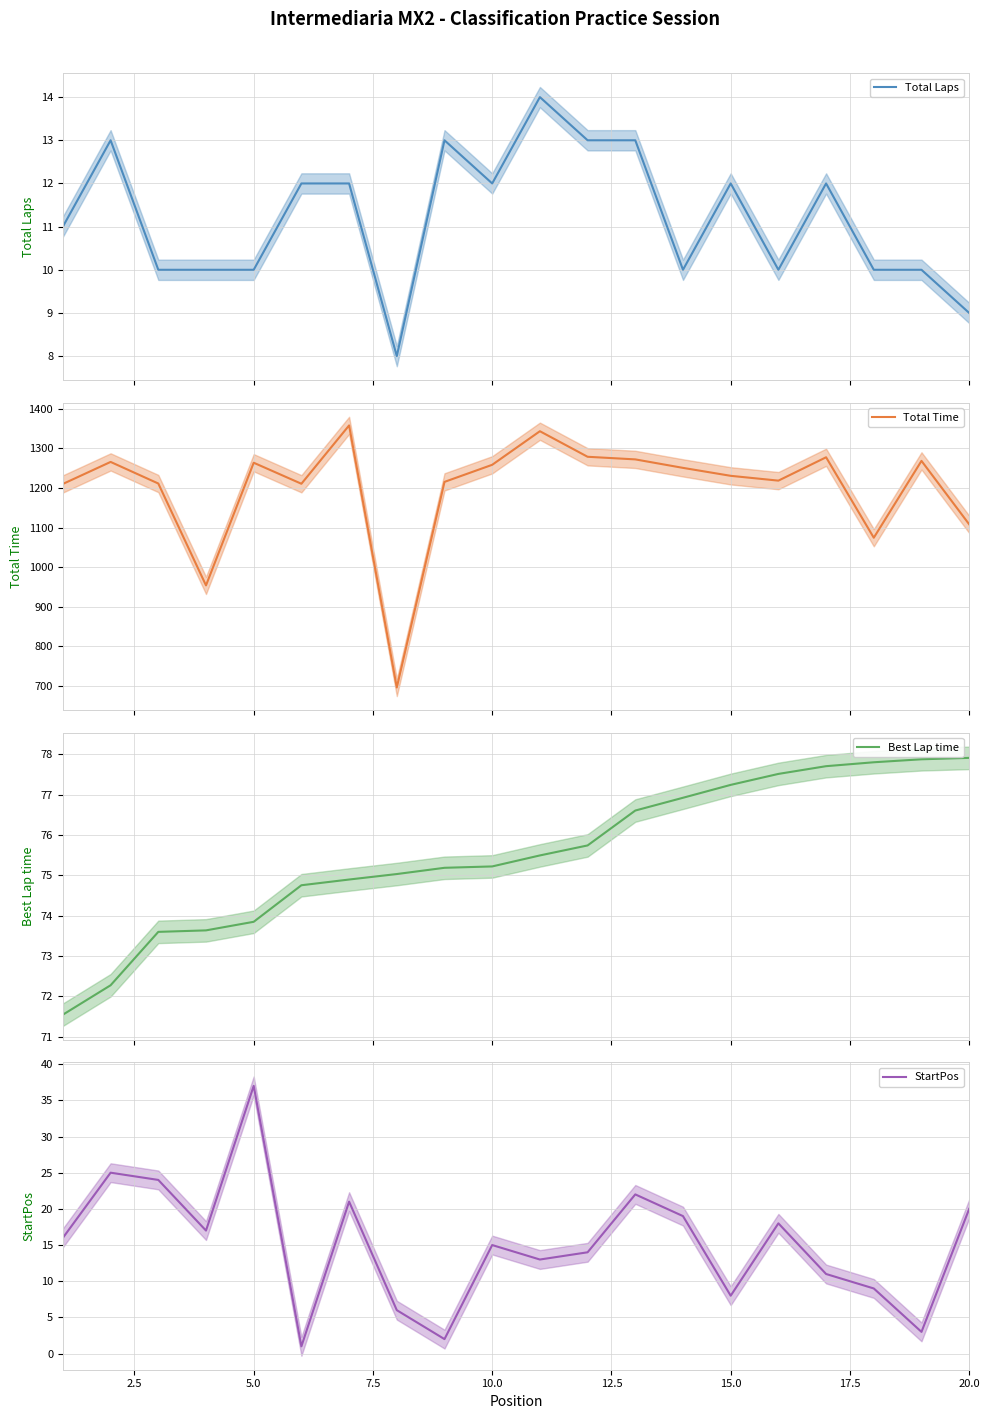

List the series in order of their peak value, lowest first.

Total Laps, StartPos, Best Lap time, Total Time